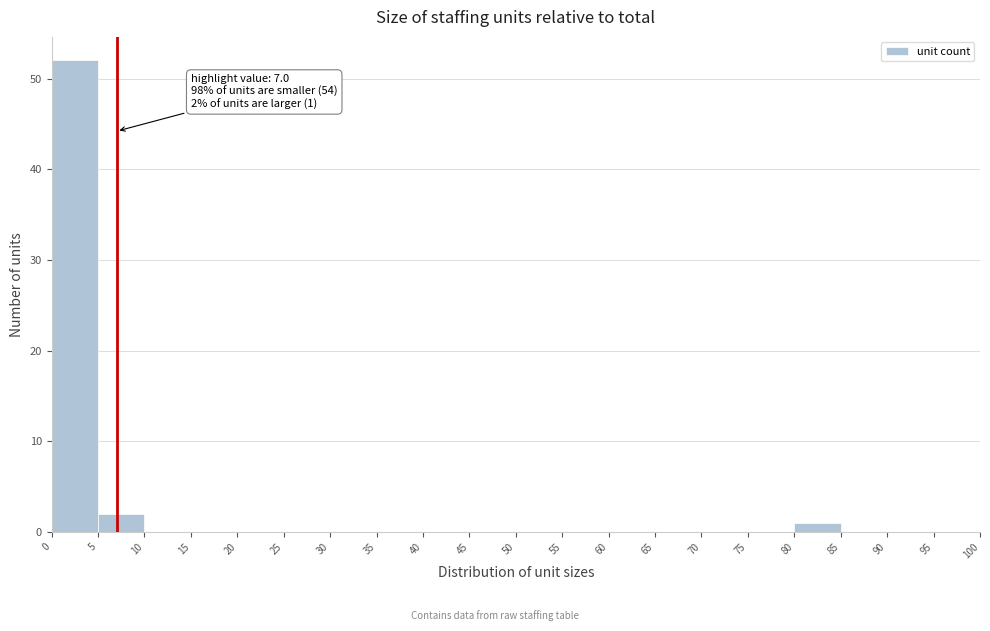

Which range on the x-axis has the tallest bar?

0 to 5